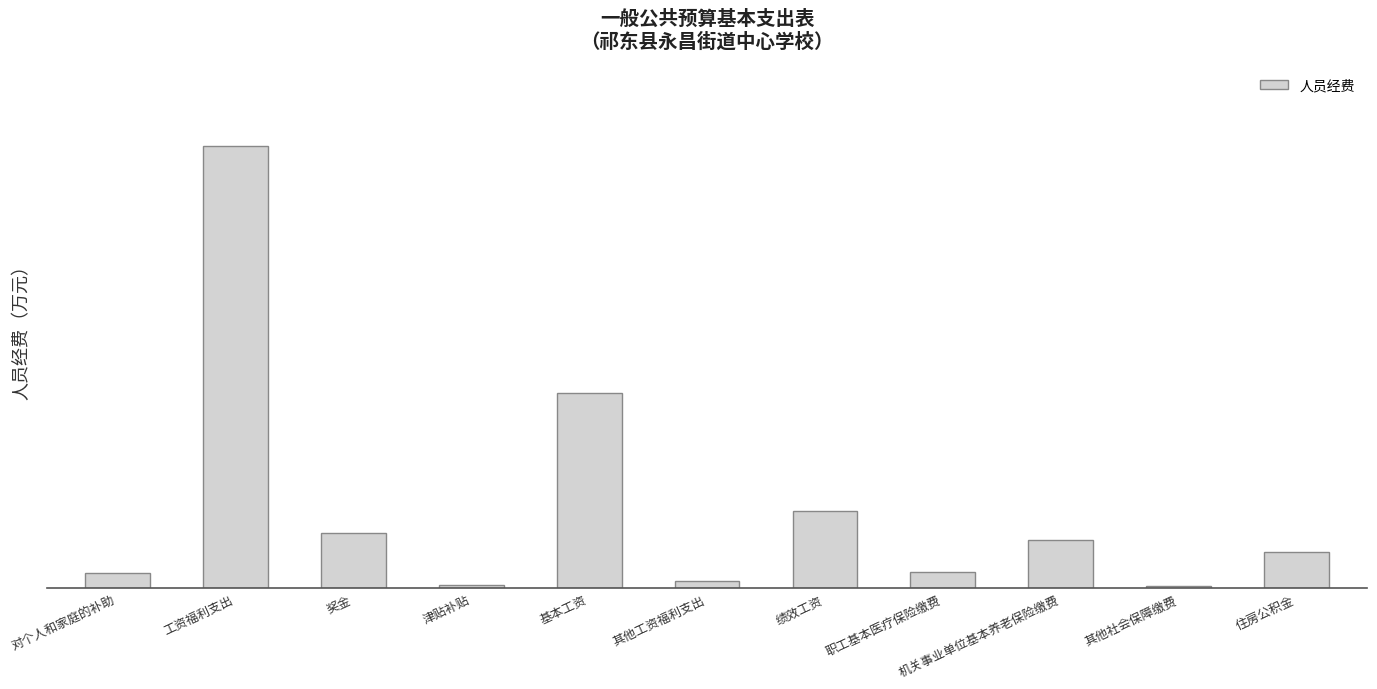

What is the average value?

508.0